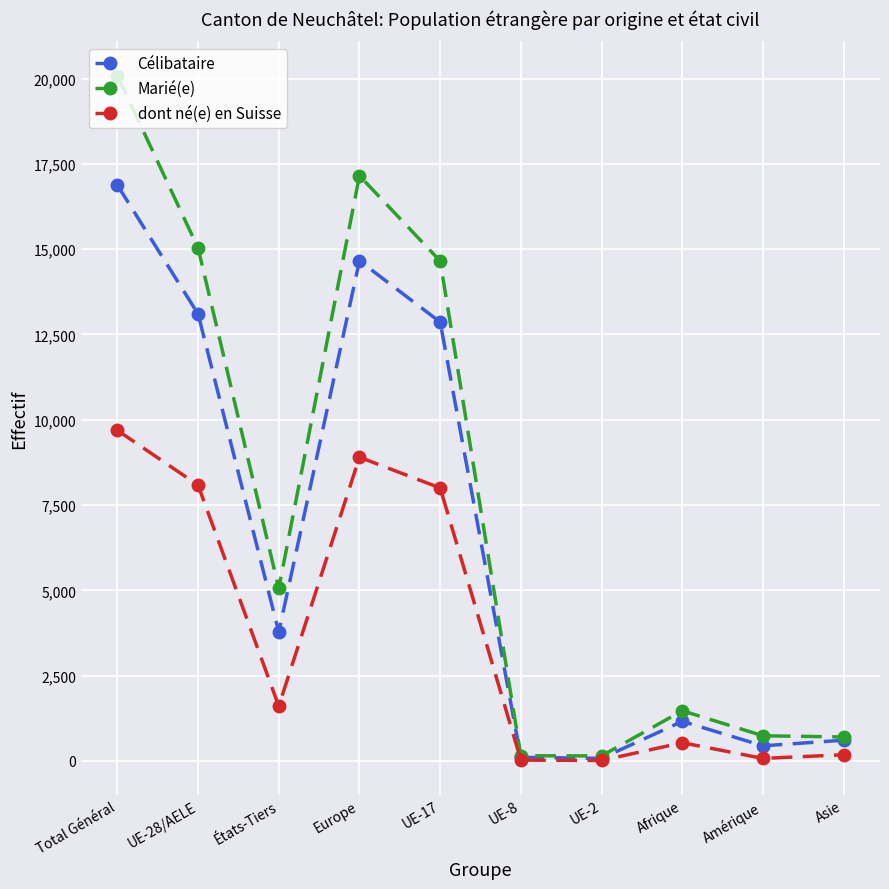

Rank the series by their average value, from highest to lowest.

Marié(e), Célibataire, dont né(e) en Suisse